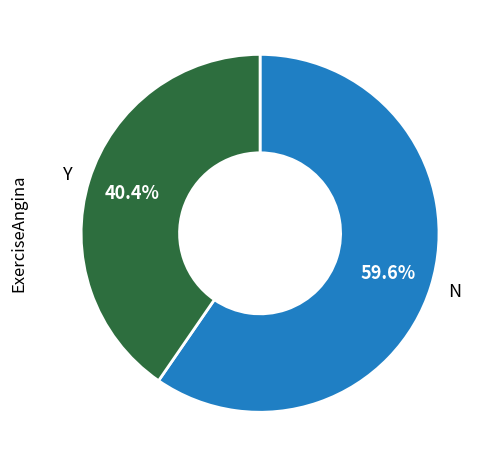

Approximately how many times larger is the value at Y compared to N?

0.7